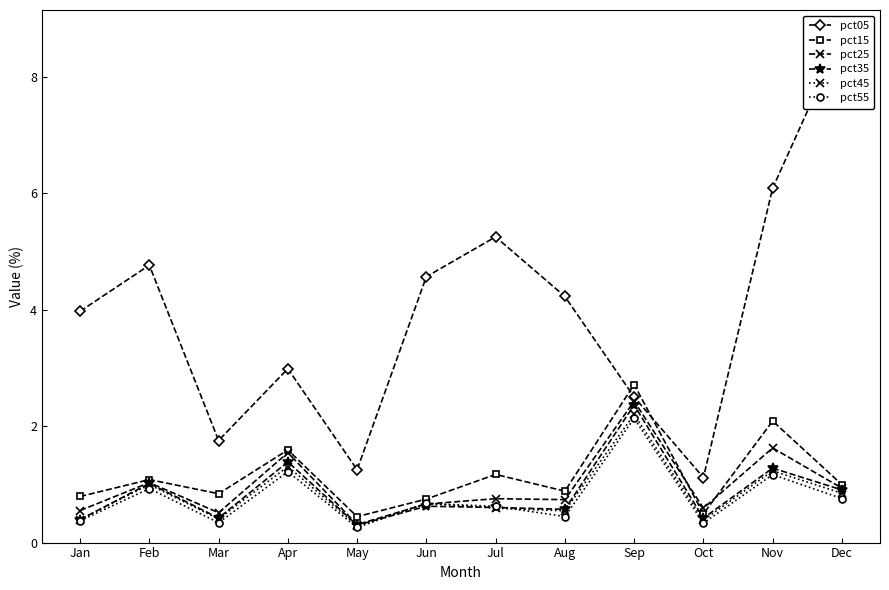

At how many categories does at least one series exceed 8?

1